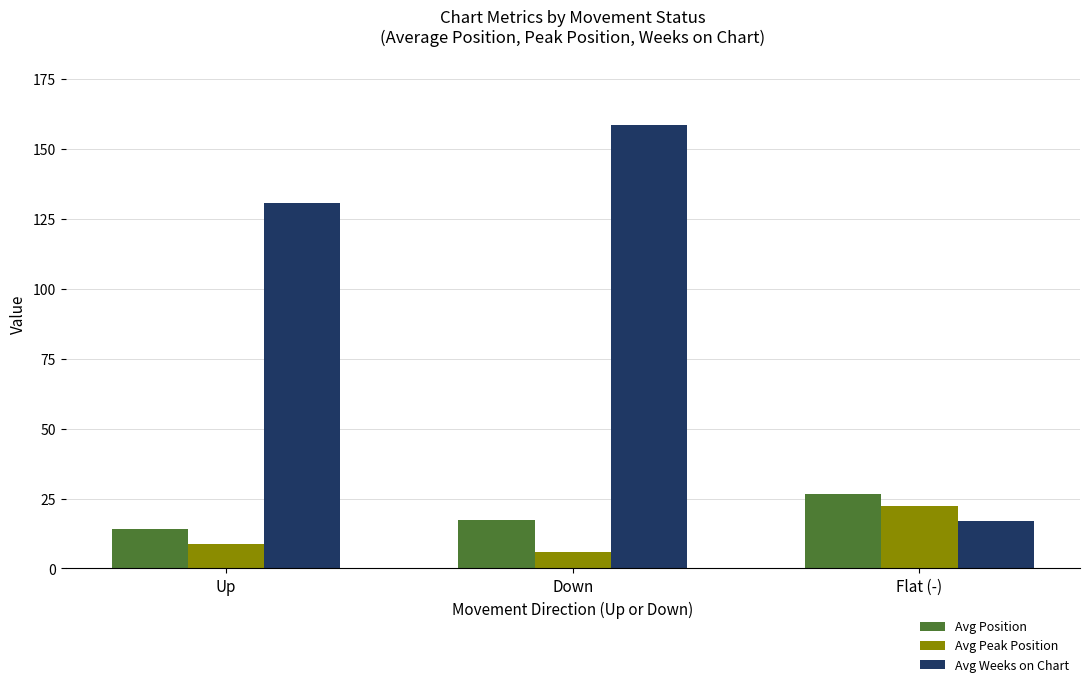

What is the difference between the highest and lowest values at Up?

122.0